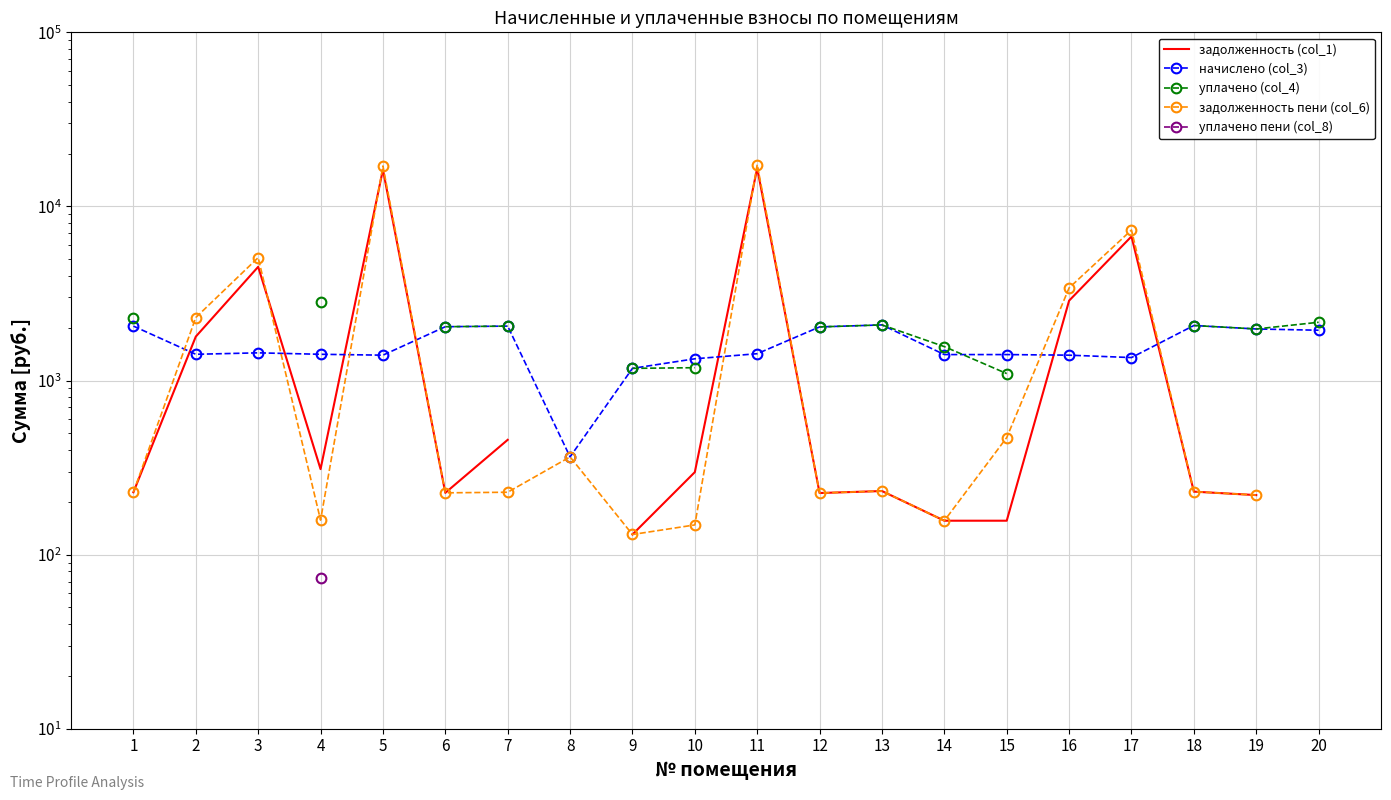

The уплачено (col_4) series shows 1174.6 at 9. True or false?

True